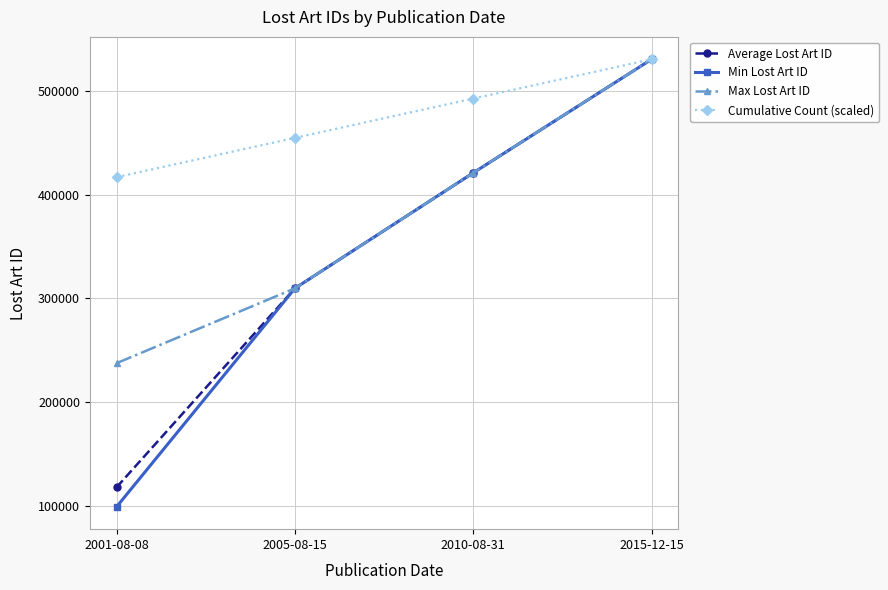

Does the chart have visible grid lines?

Yes